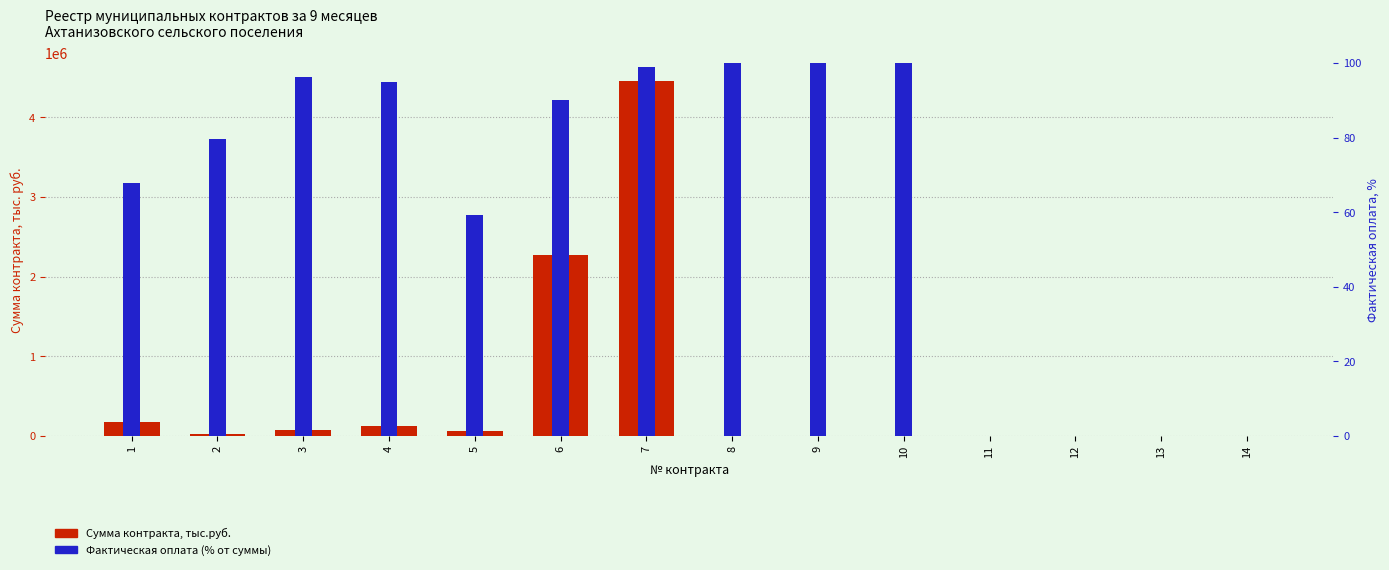

How many categories are shown in the chart?

14